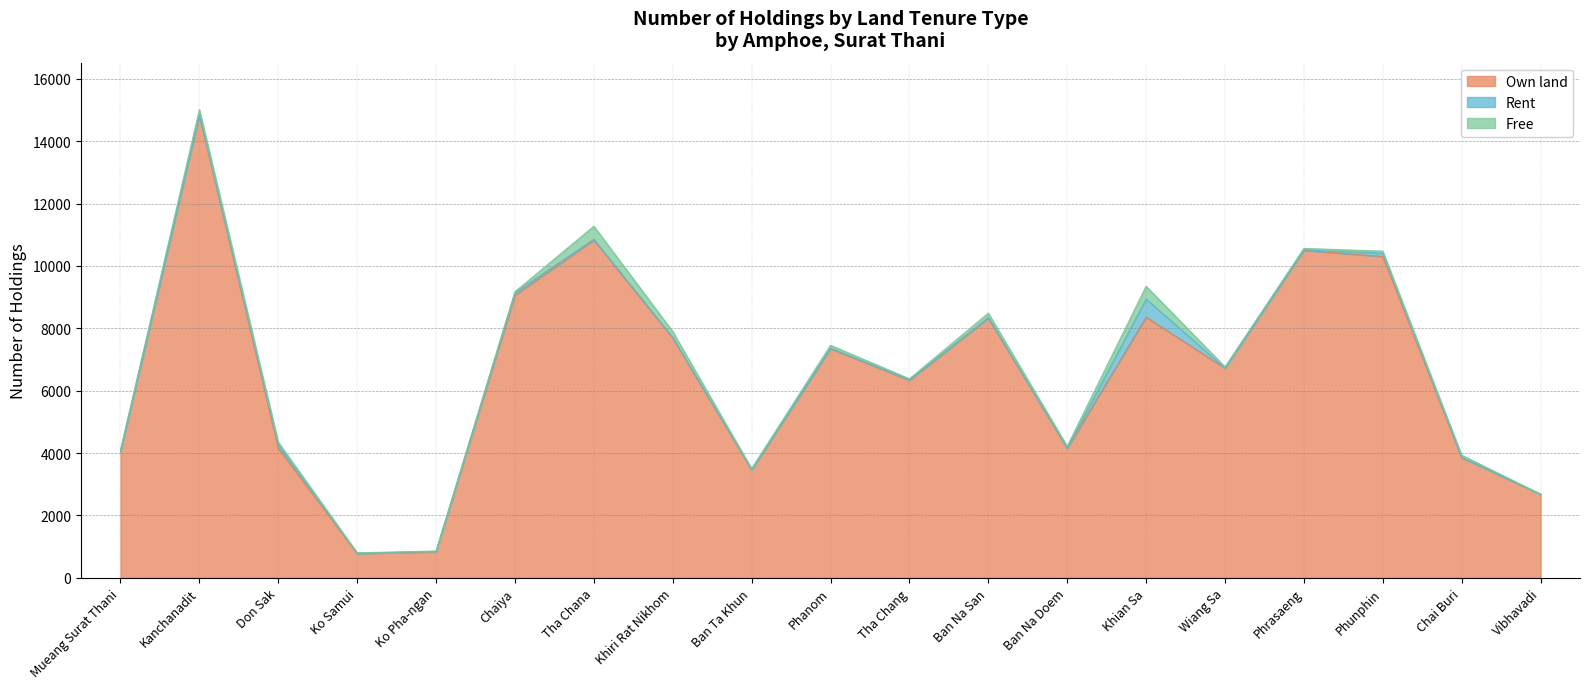

True or false: Own land has a value of 2088 at Ban Na Doem.

False